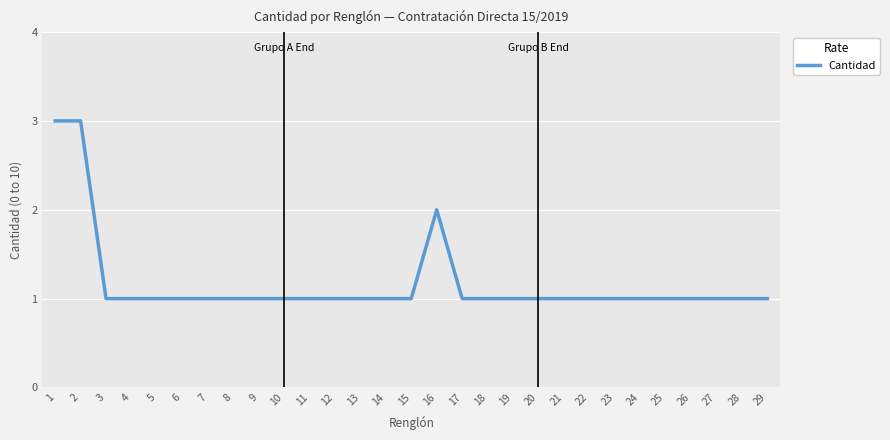

Reading left to right, extract all data points from this chart.

3	3	1	1	1	1	1	1	1	1	1	1	1	1	1	2	1	1	1	1	1	1	1	1	1	1	1	1	1